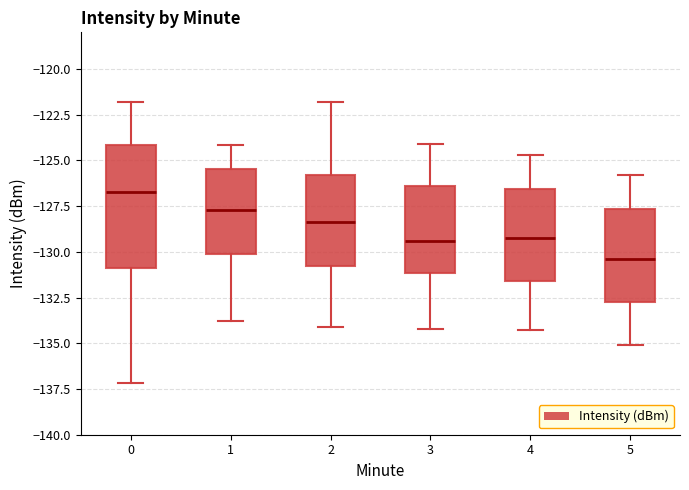

Where does the upper whisker of the box at x = 2 end on the y-axis? The values are not printed on the chart, so give them approximately, as read against the axis.

-122.0